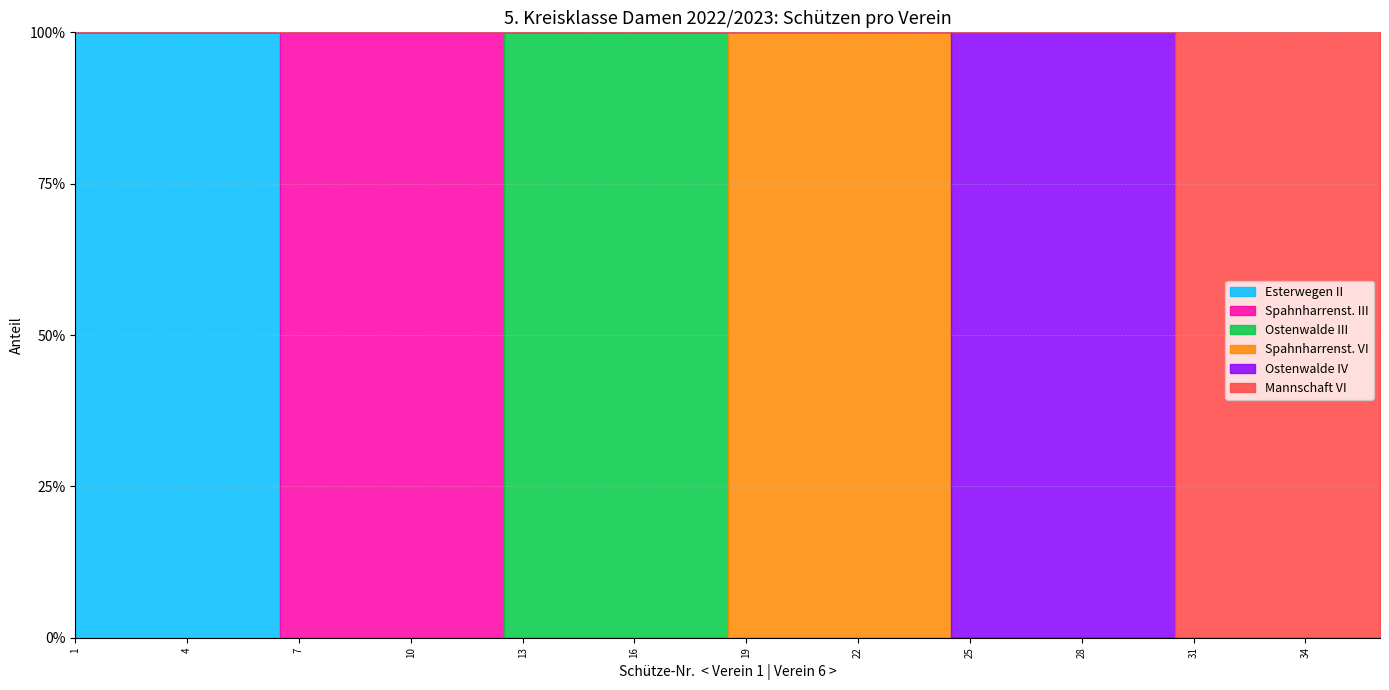

True or false: Ostenwalde III has a value of 0 at 4.

False